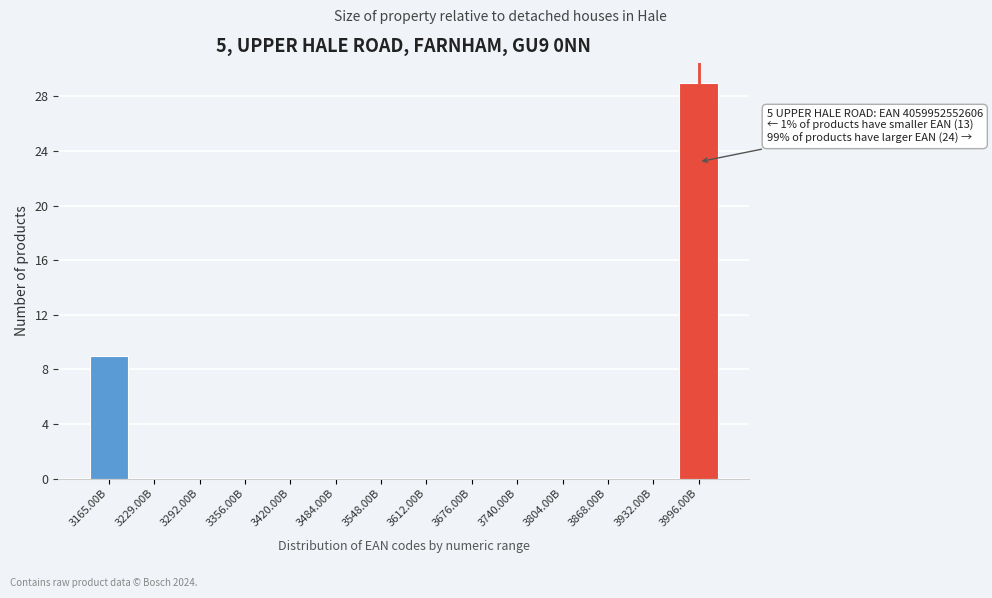

Reading right to left, extract all data points from this chart.

3996.00B=29	3932.00B=0	3868.00B=0	3804.00B=0	3740.00B=0	3676.00B=0	3612.00B=0	3548.00B=0	3484.00B=0	3420.00B=0	3356.00B=0	3292.00B=0	3229.00B=0	3165.00B=9